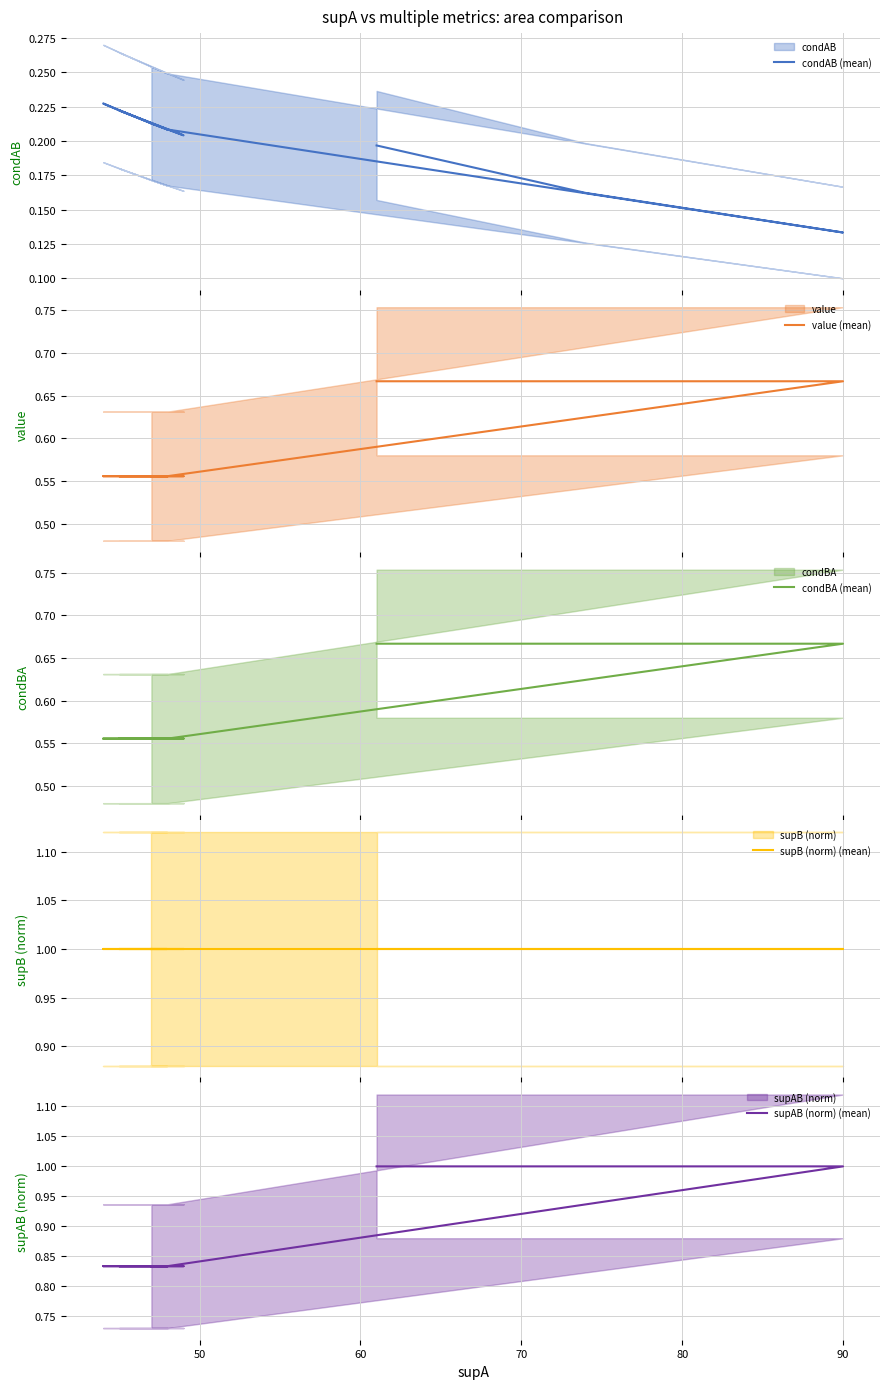

What is the minimum value for condAB (mean)?

0.1